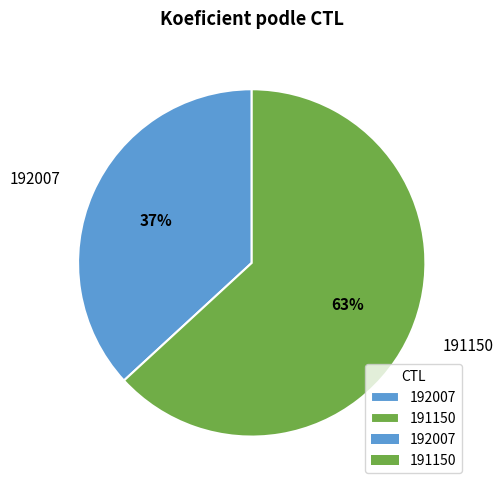

How many segments does this pie chart have?

2